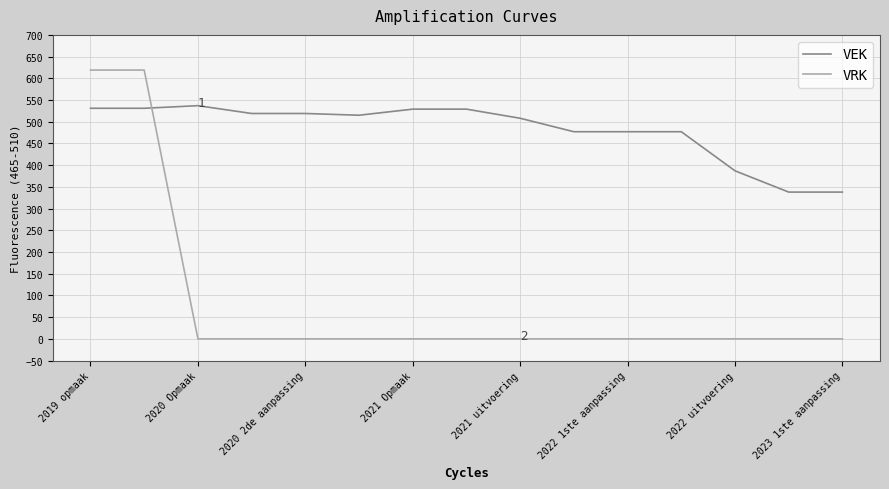

Which series ends up on top after the final intersection of VRK and VEK?

VEK